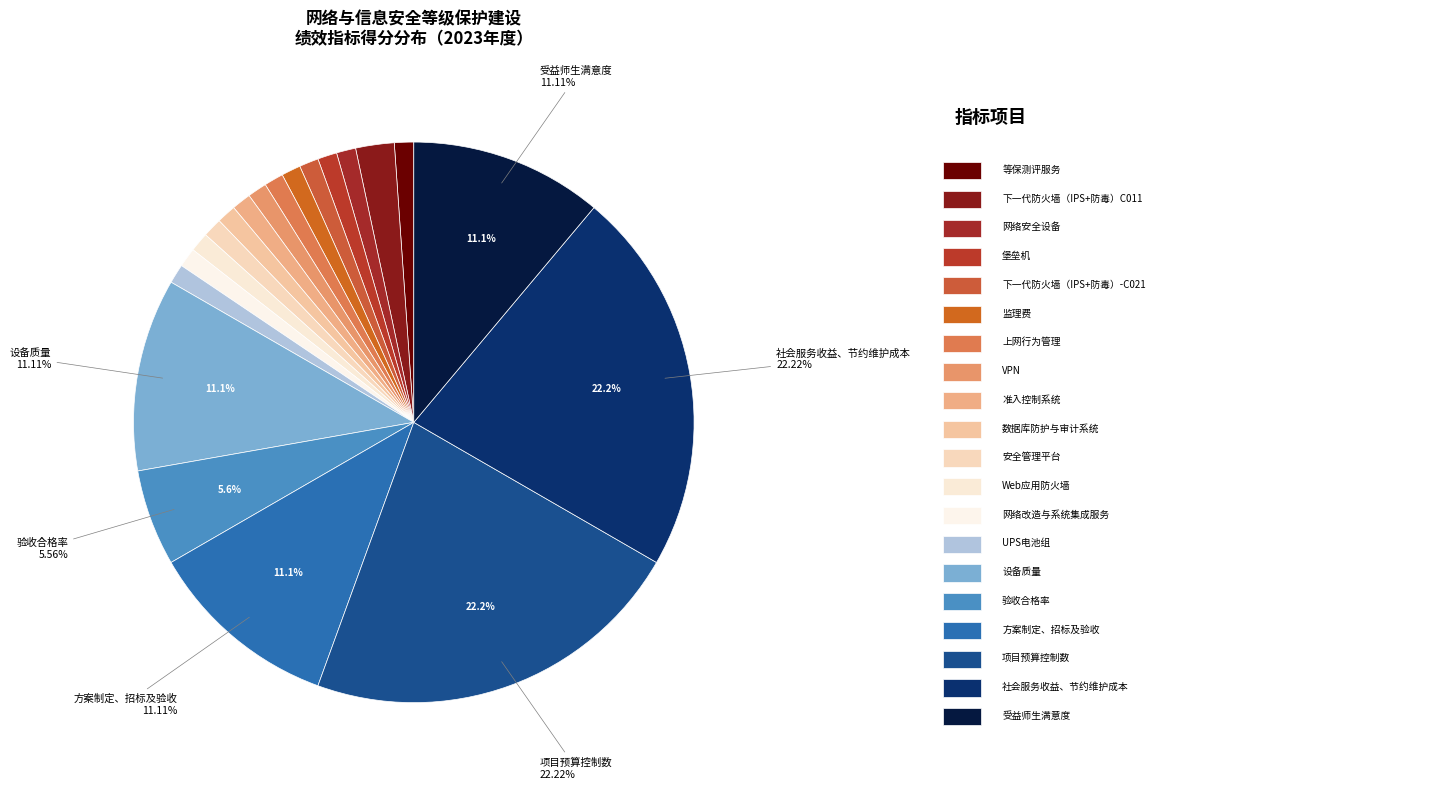

How many segments does this pie chart have?

20